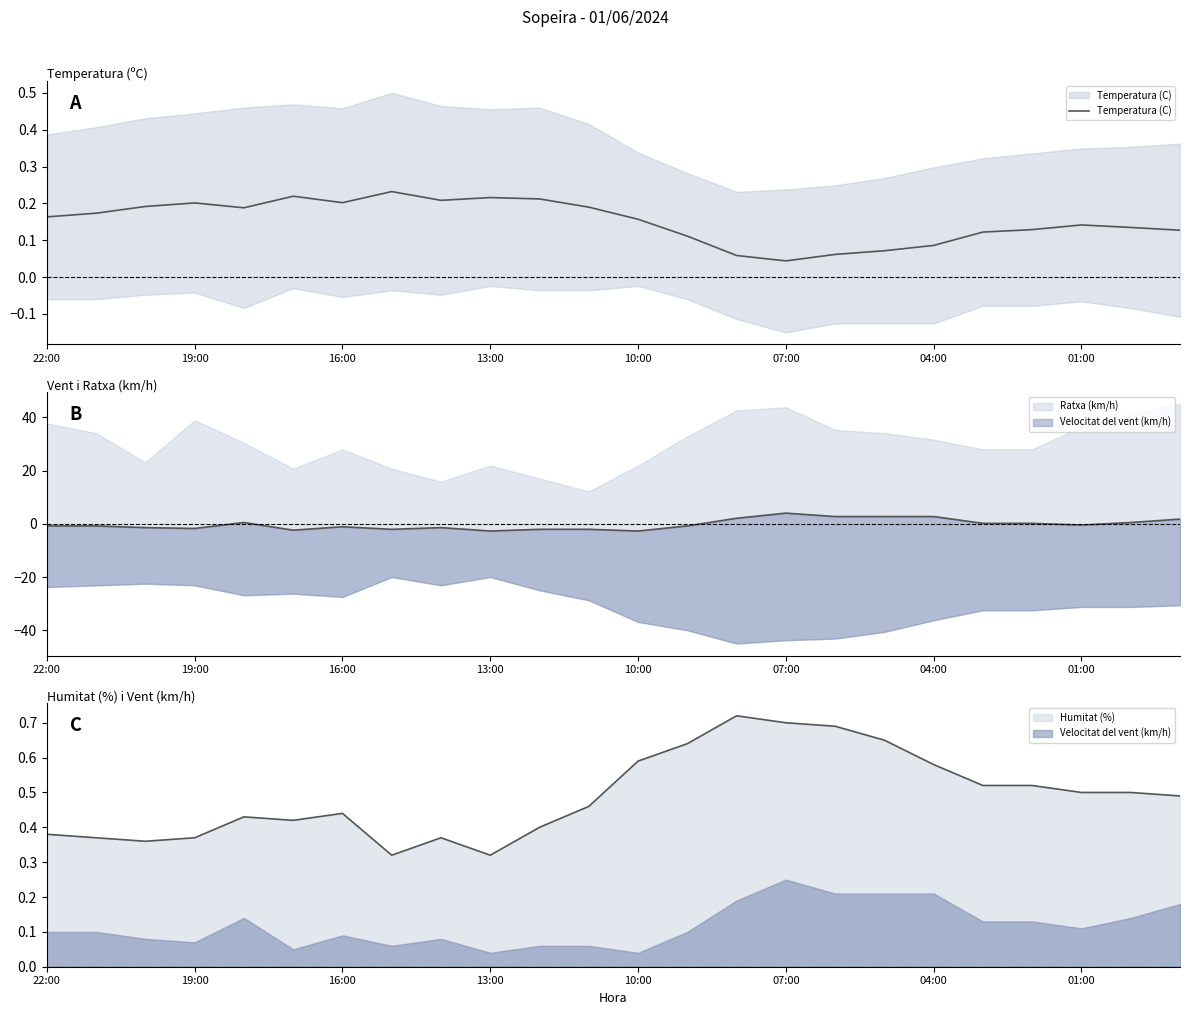

What is the sum of all values?

3.6